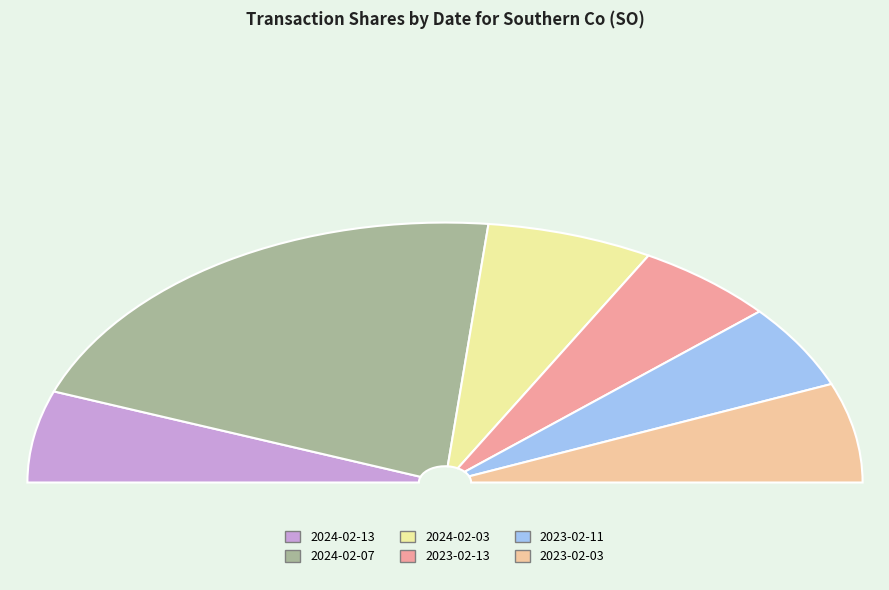

Do 2023-02-03 and 2024-02-13 together represent more than half of the pie?

No